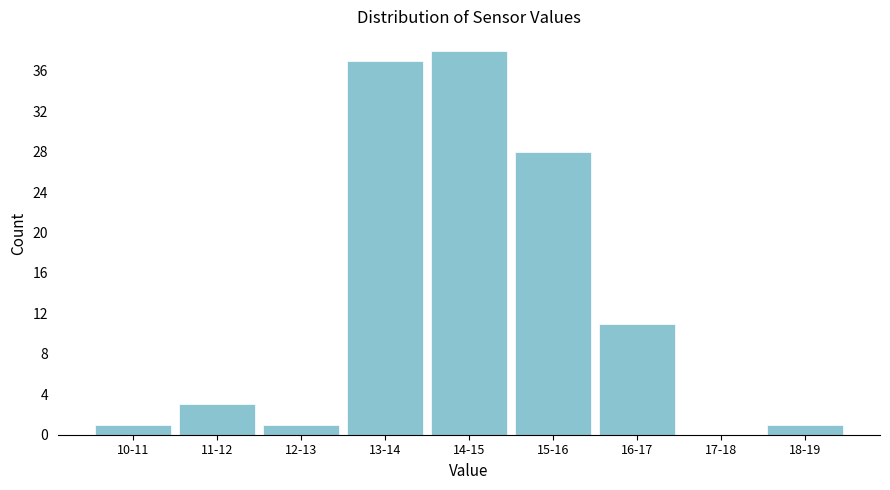

Reading left to right, transcribe all the data shown in this chart.

10-11=1	11-12=3	12-13=1	13-14=37	14-15=38	15-16=28	16-17=11	17-18=0	18-19=1